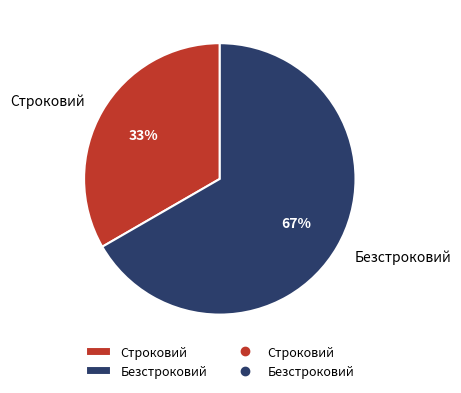

Rank the categories by value from highest to lowest.

Безстроковий, Строковий